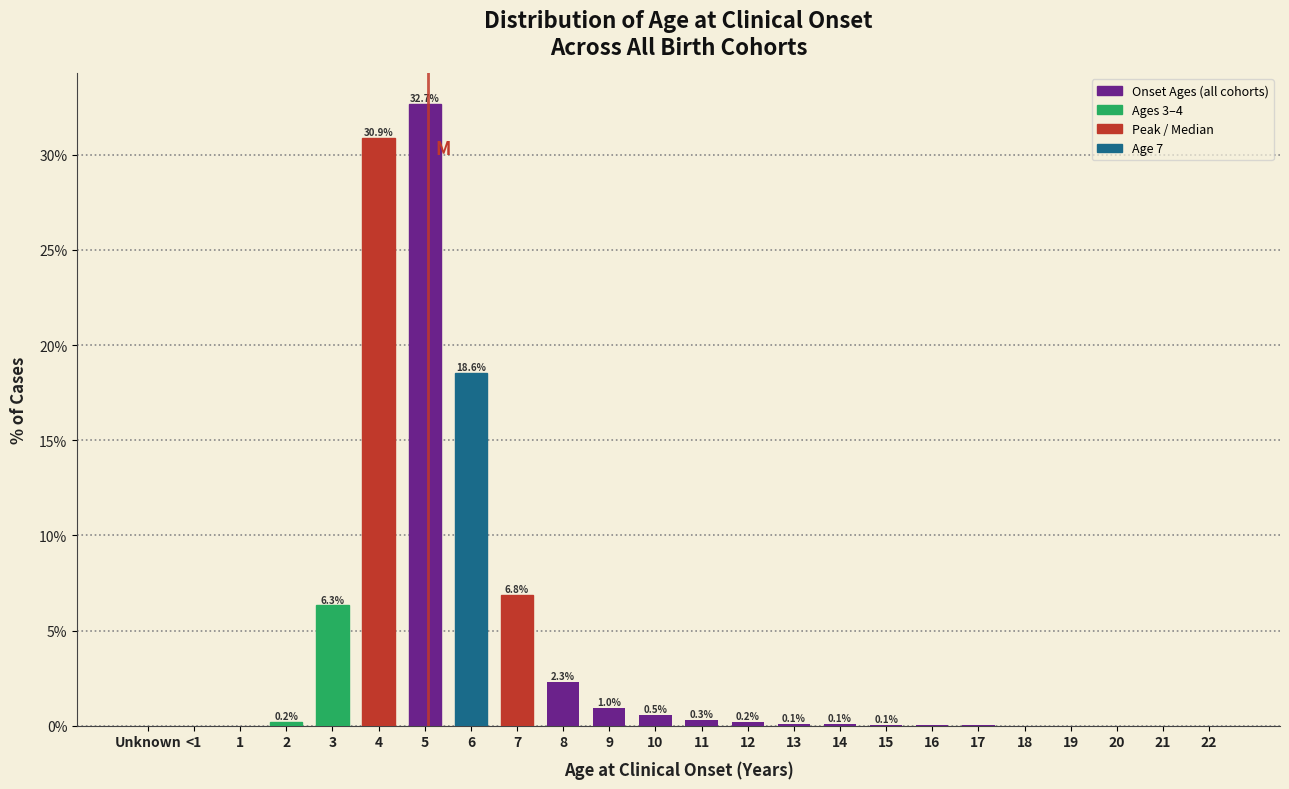

What is the greatest value displayed?

32.7